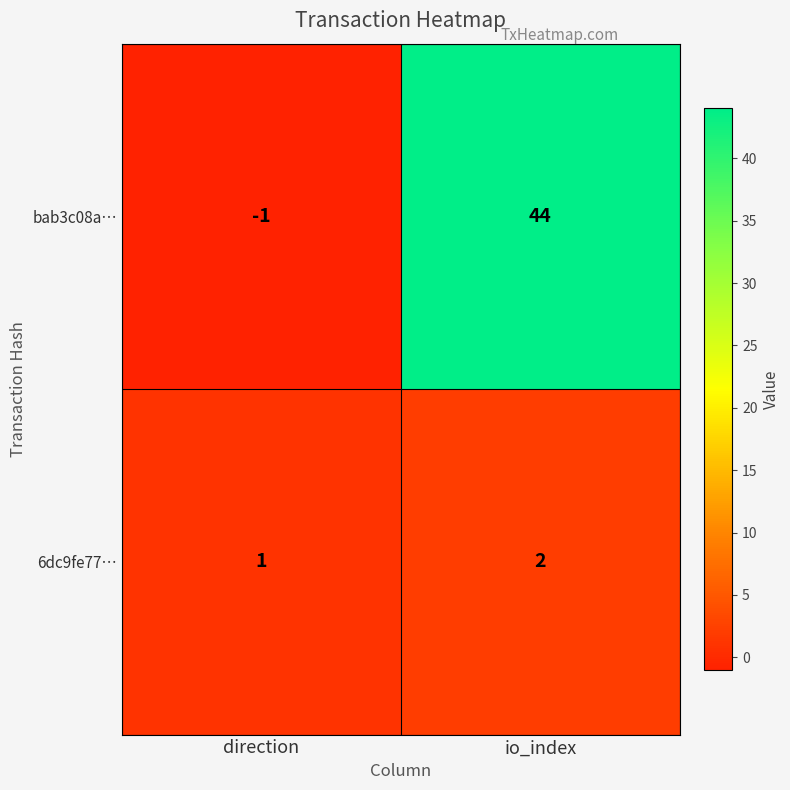

Which series has the widest spread of values?

bab3c08a…